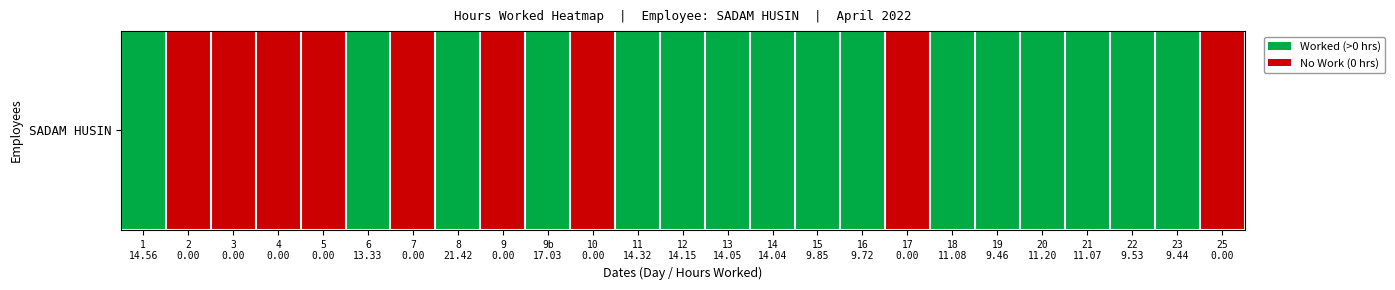

The value at 17
0.00 is -1. True or false?

False